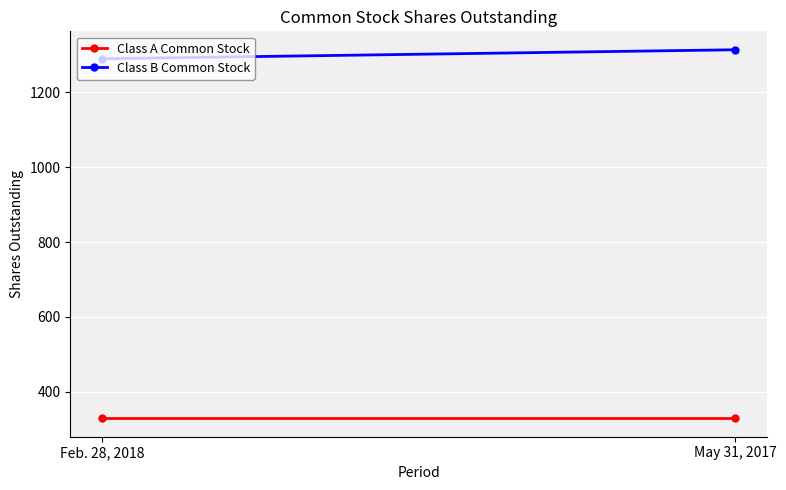

Count the Class B Common Stock values in the range 1290 to 1314.

2